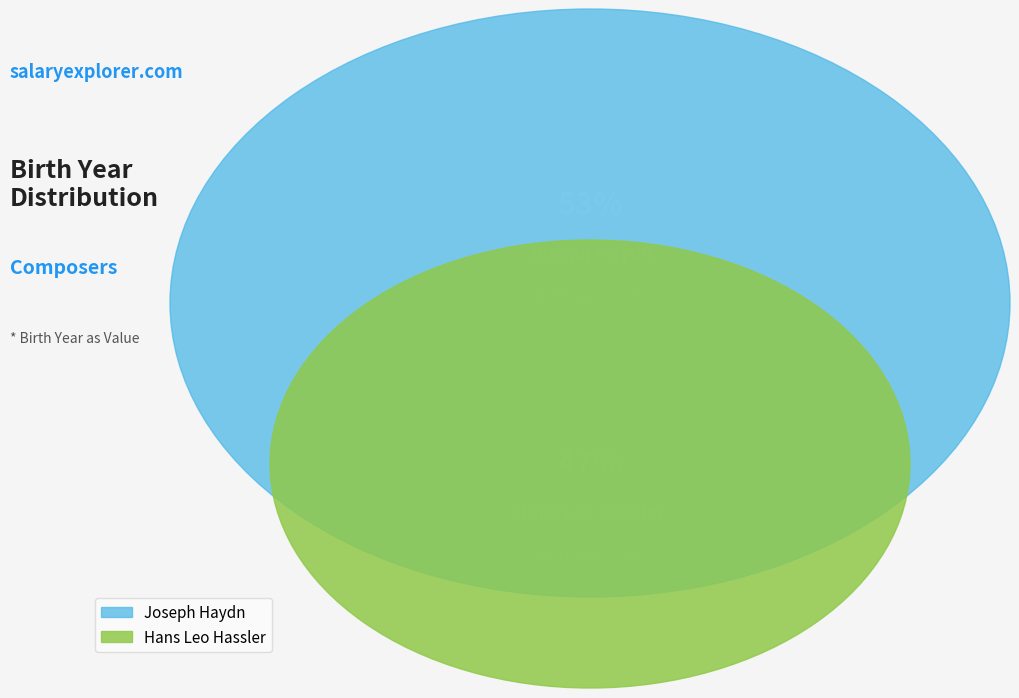

To the nearest percent, what percentage of the pie is Joseph Haydn?

53%